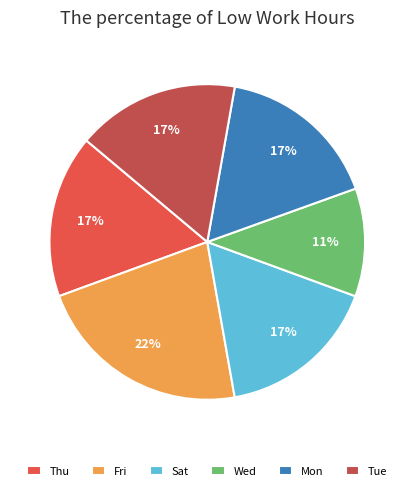

To the nearest percent, what is the difference between the largest and smallest slice percentages?

11%